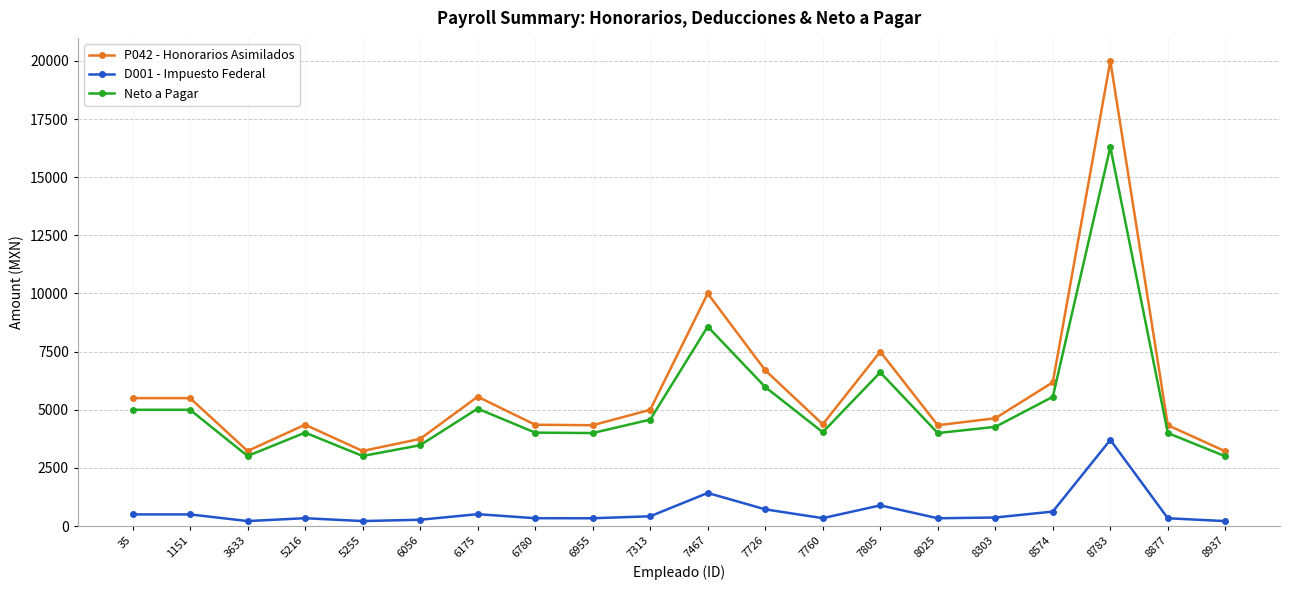

What is the value of the D001 - Impuesto Federal point at the 8th from the left?

339.0